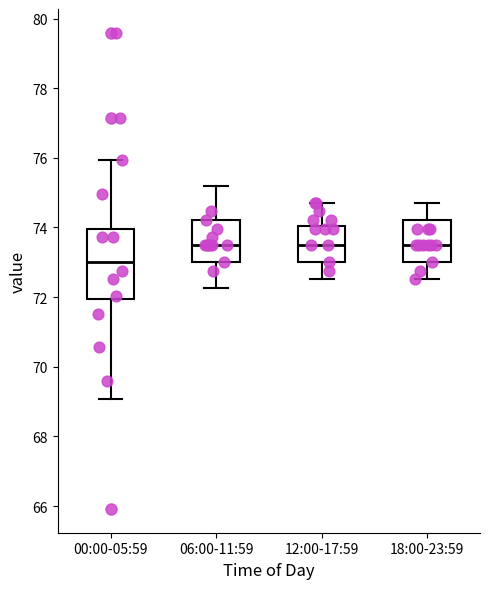

Reading left to right, transcribe this box plot: for each box, give where its median line is, the range the box spans, and where its two whiskers end, as read against the y-axis. The values are not printed on the chart, so give them approximately, as read against the axis.

00:00-05:59: median 73.0, box 72.0 to 74.0, whiskers 69.0 to 76.0
06:00-11:59: median 73.4, box 73.0 to 74.2, whiskers 72.2 to 75.2
12:00-17:59: median 73.4, box 73.0 to 74.0, whiskers 72.6 to 74.8
18:00-23:59: median 73.4, box 73.0 to 74.2, whiskers 72.6 to 74.8